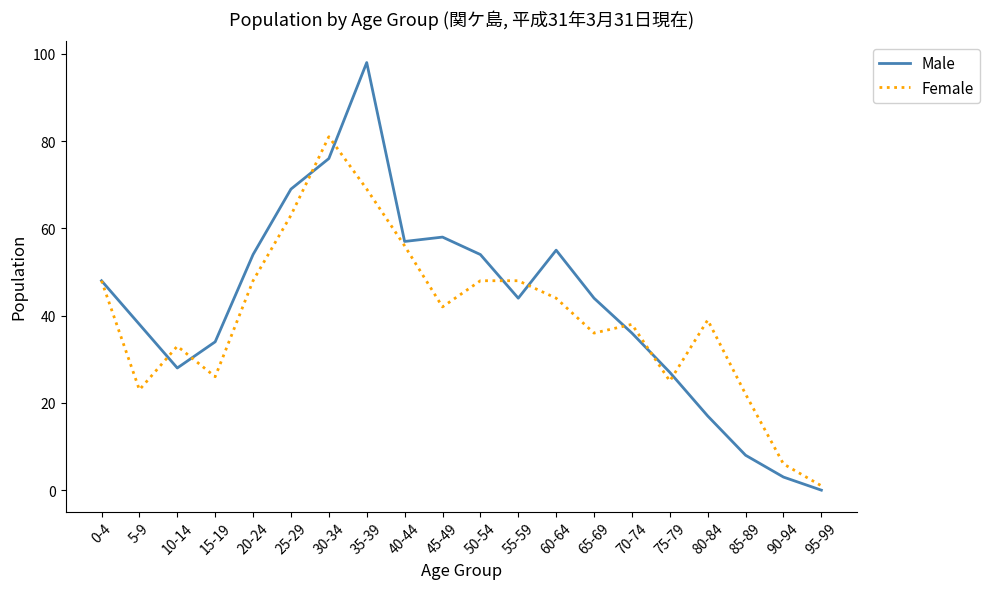

How many lines are shown in the chart?

2